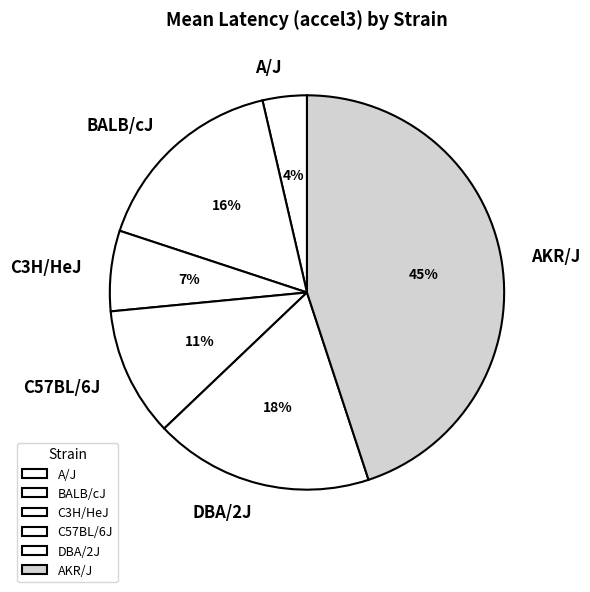

Is the sum of C3H/HeJ and DBA/2J greater than half?

No